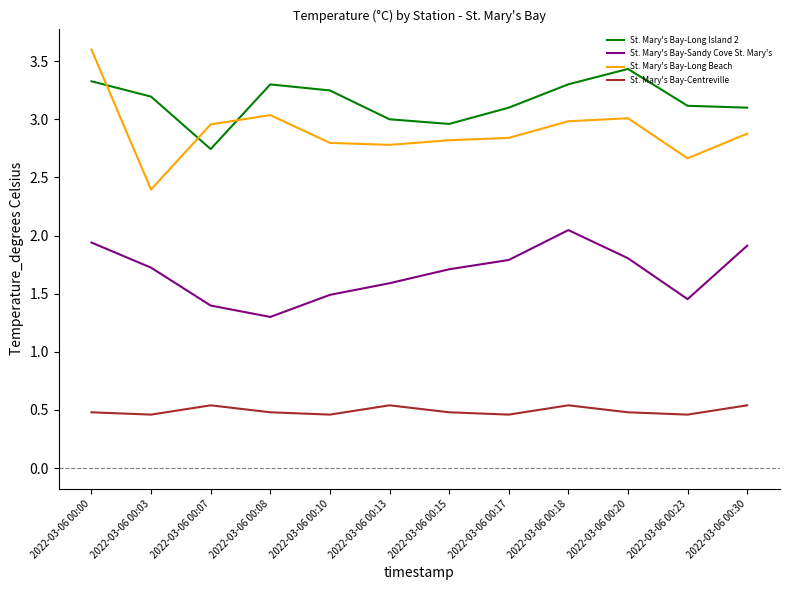

The value of St. Mary's Bay-Sandy Cove St. Mary's at 2022-03-06 00:20 is 1.8. True or false?

True